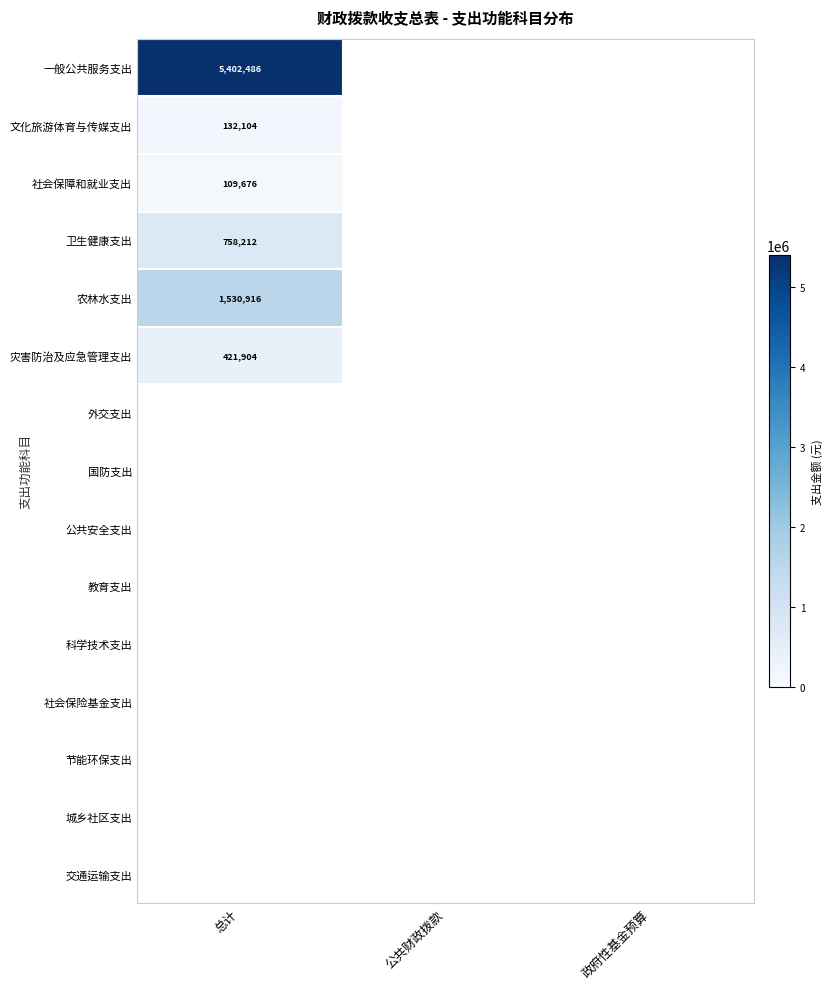

The 社会保障和就业支出 series shows 109676 at 总计. True or false?

True